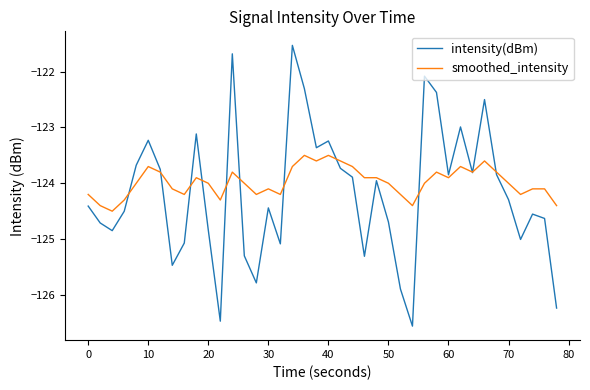

What is the maximum value for smoothed_intensity?

-123.5